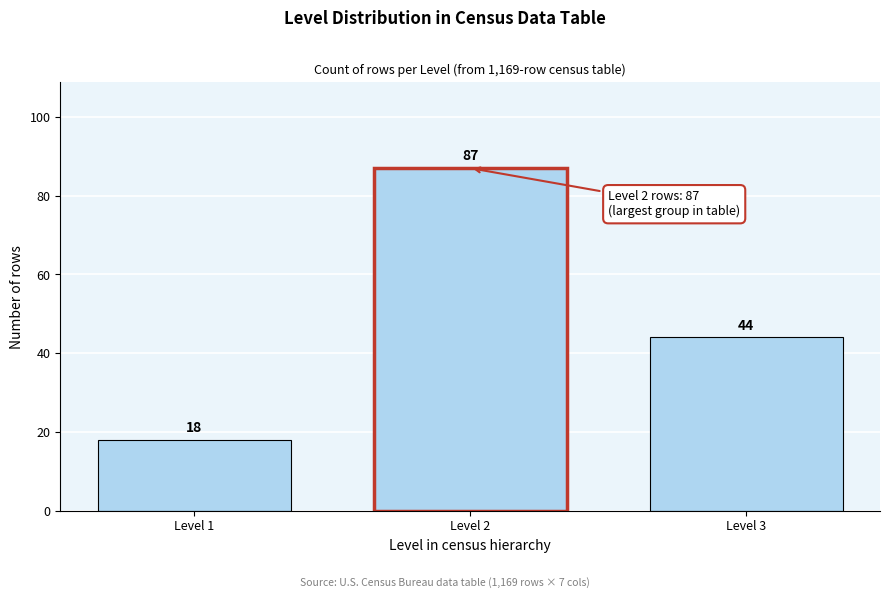

Reading left to right, extract all data points from this chart.

Level 1=18	Level 2=87	Level 3=44